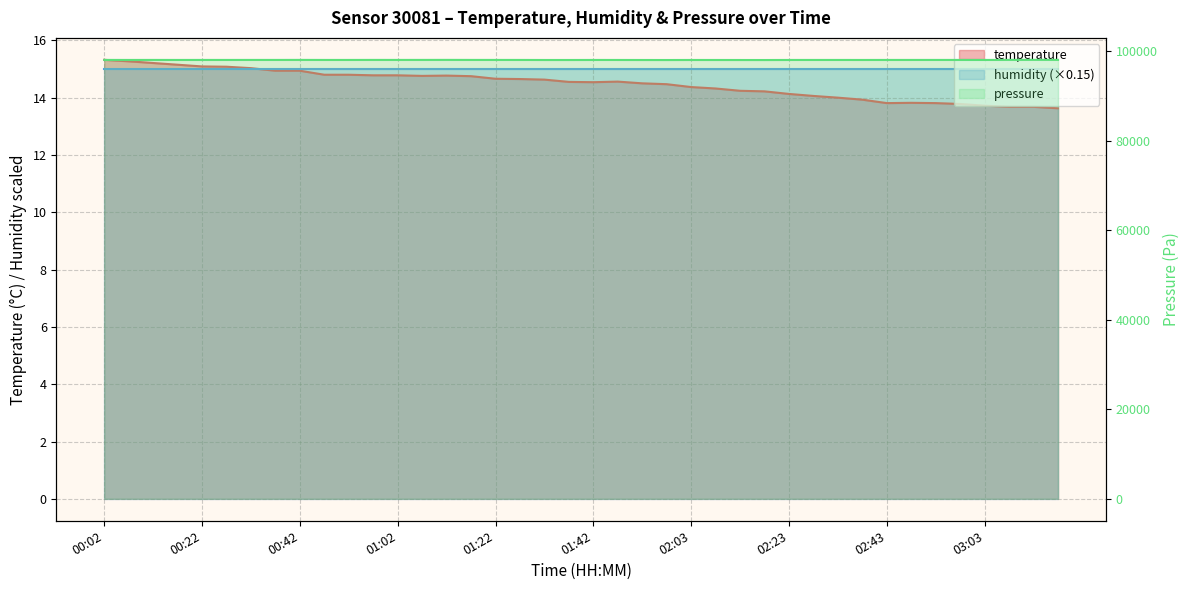

What position from the left is 03:19?

40